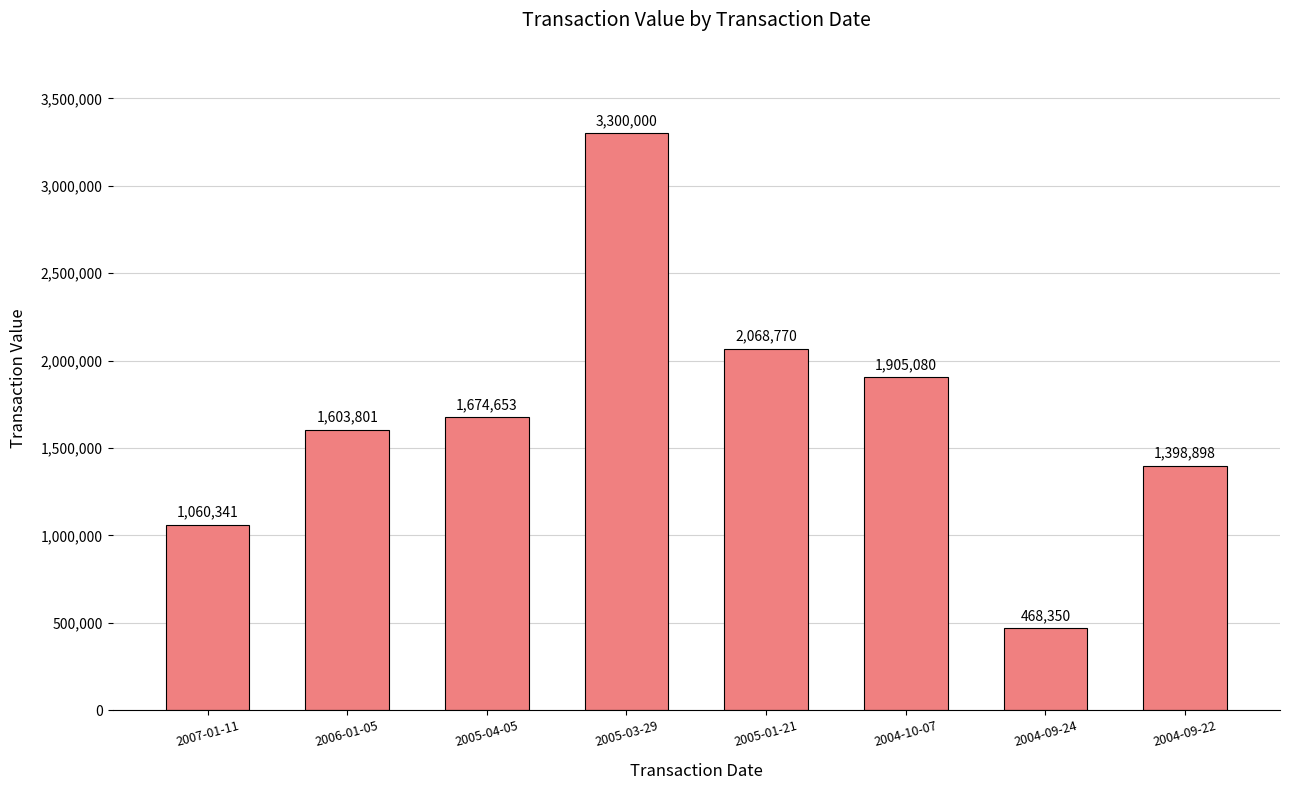

What is the value of the 1st bar from the left?

1060341